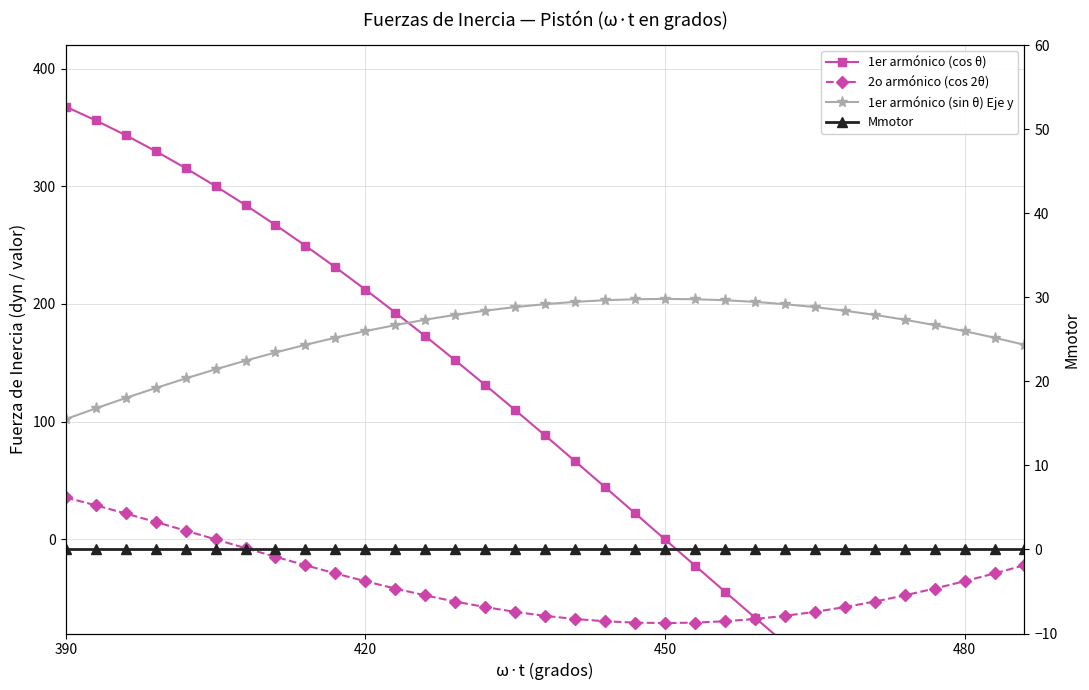

True or false: 1er armónico (sin θ) Eje y has a value of 103.4 at 25.

False